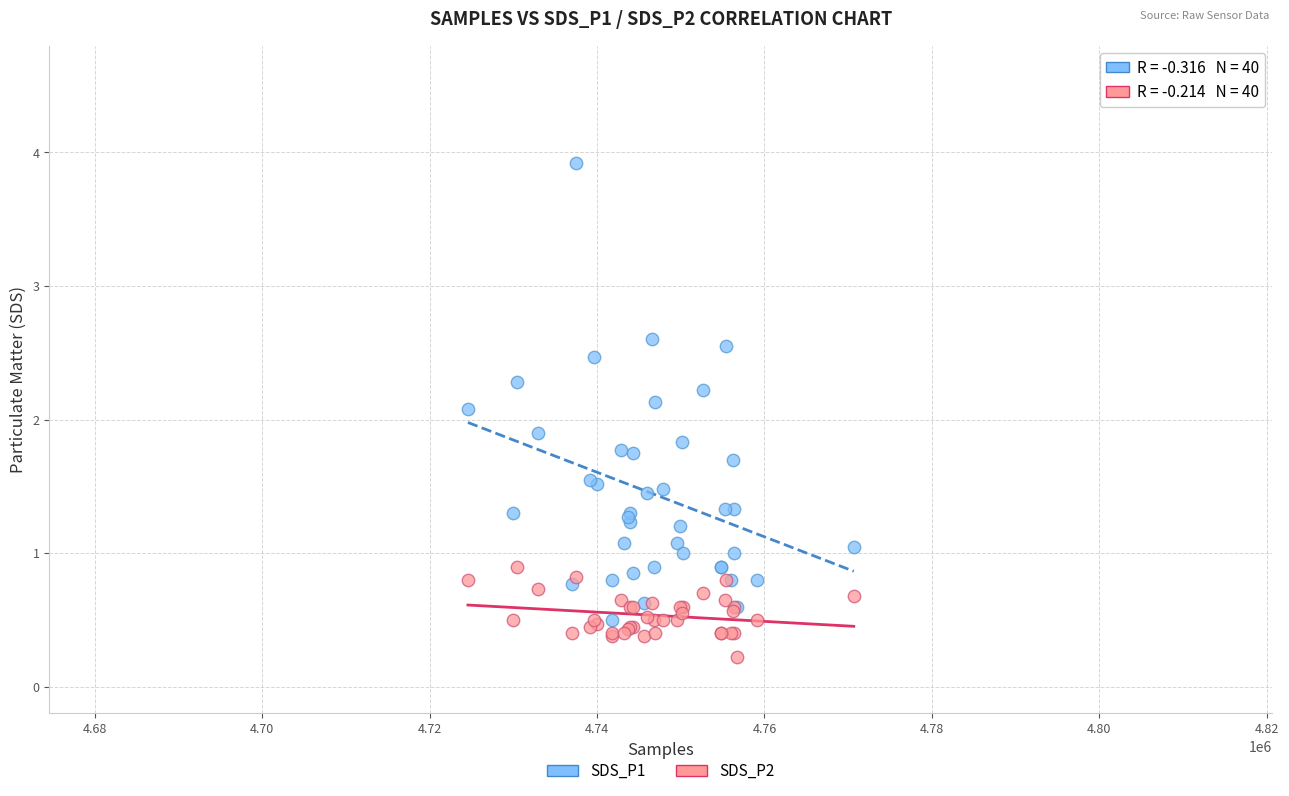

Which series has the largest Y range (max minus min)?

SDS_P1